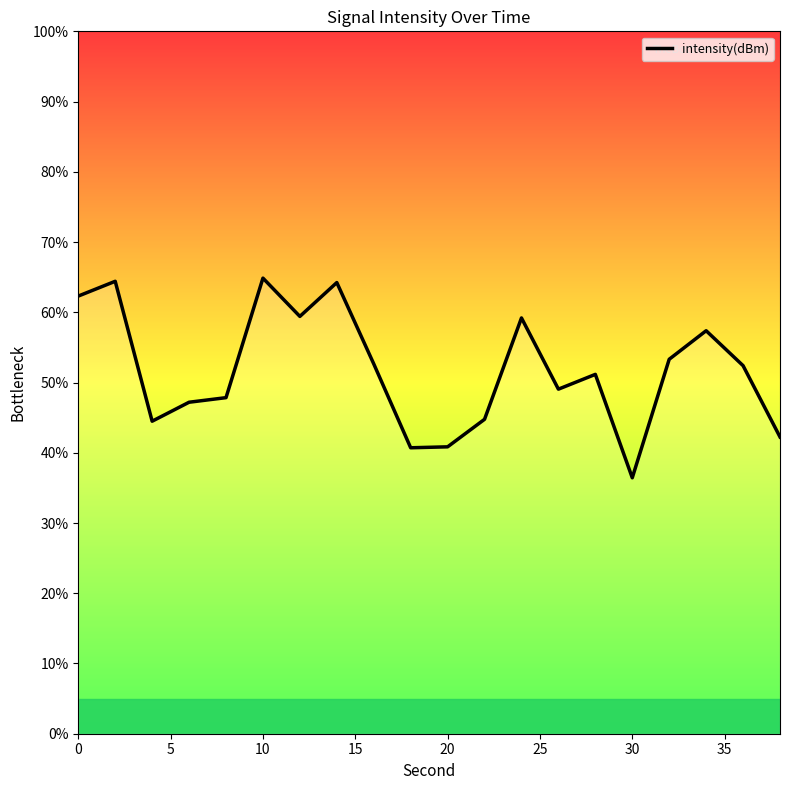

What is the minimum value shown in the chart?

36.4